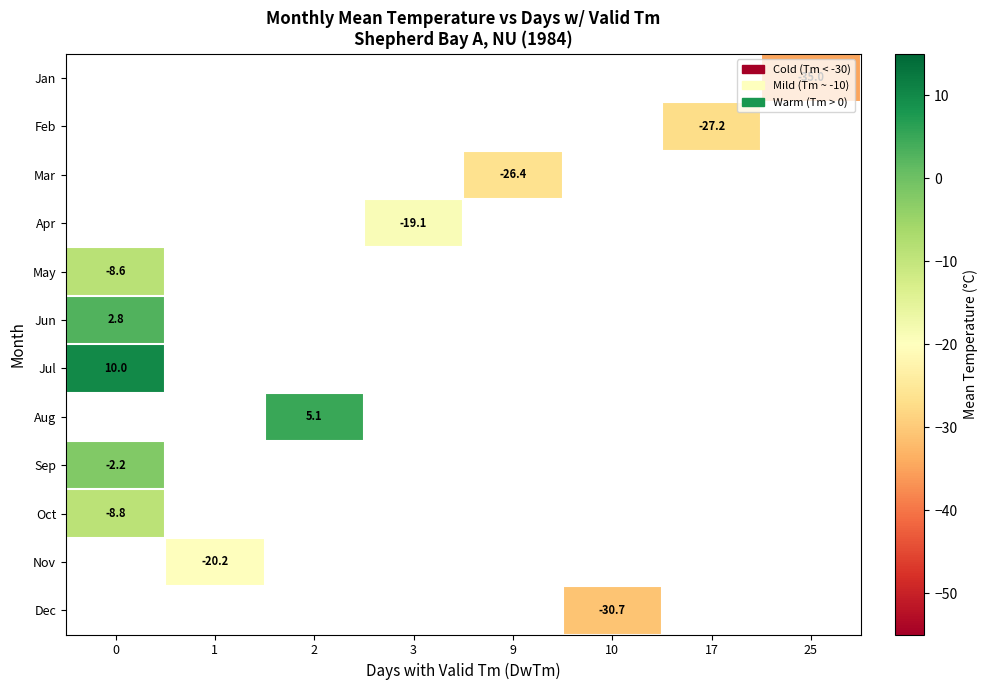

True or false: Apr has a value of -13.1 at 3.

False